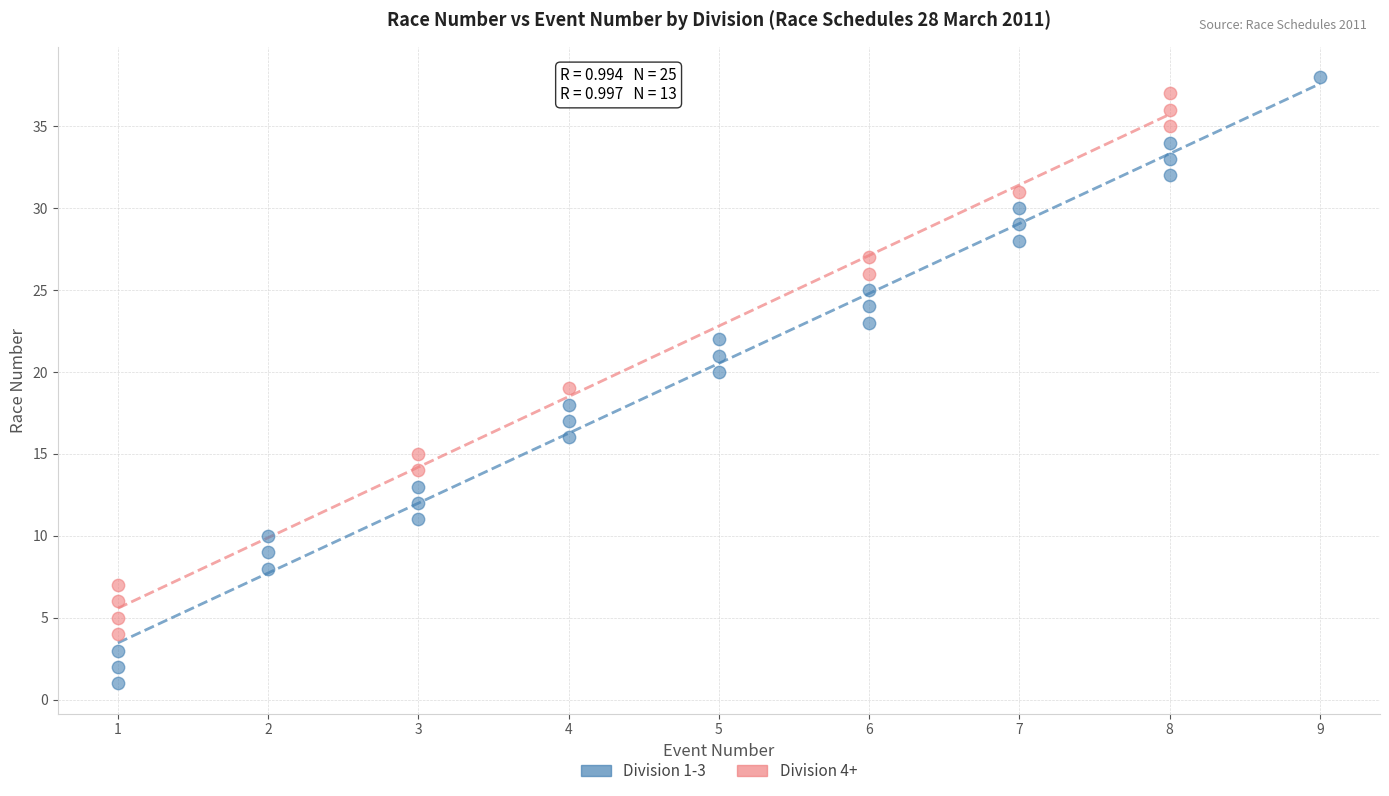

Which series reaches the minimum Y coordinate?

Division 1-3